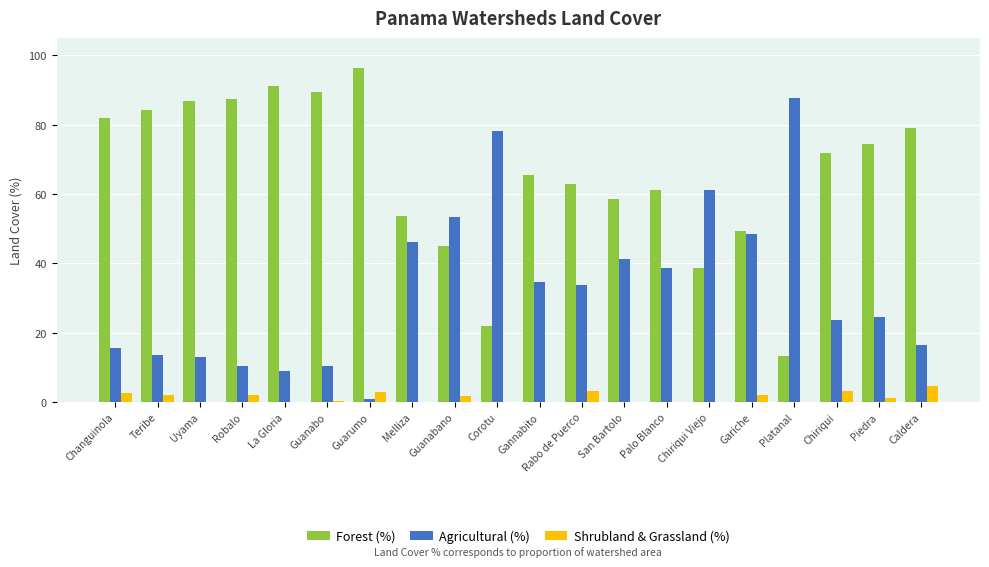

What is the sum of all Shrubland & Grassland (%) values?

25.8